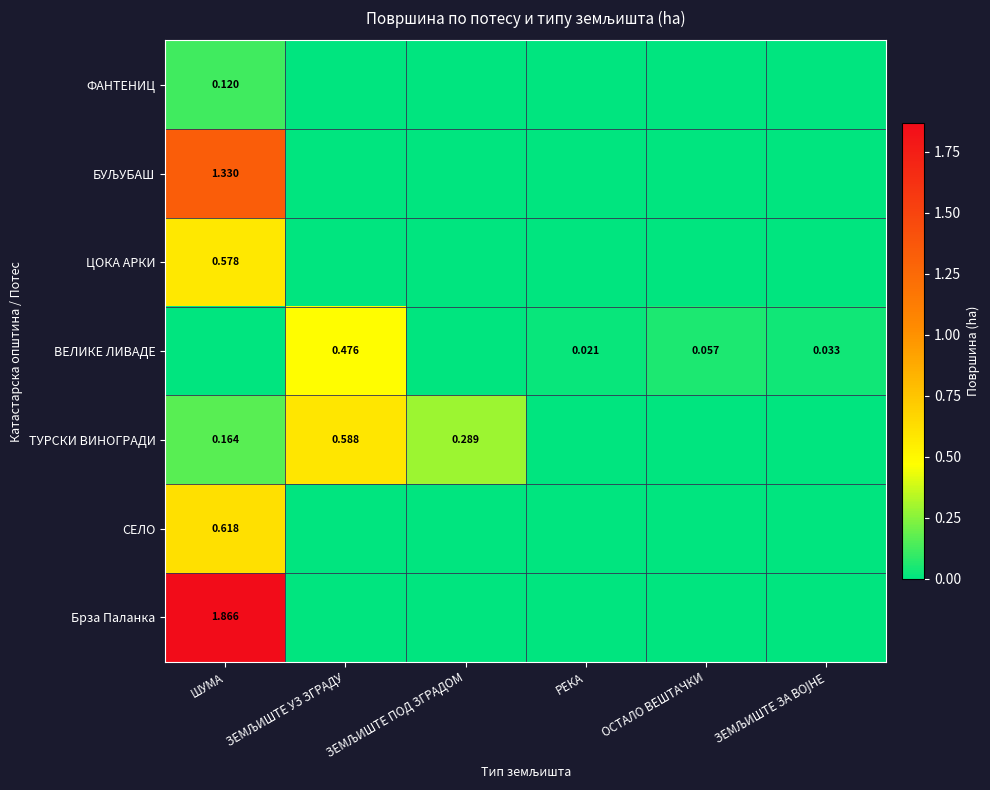

Rank the series by their maximum value, from lowest to highest.

ФАНТЕНИЦ, ВЕЛИКЕ ЛИВАДЕ, ЦОКА АРКИ, ТУРСКИ ВИНОГРАДИ, СЕЛО, БУЉУБАШ, Брза Паланка